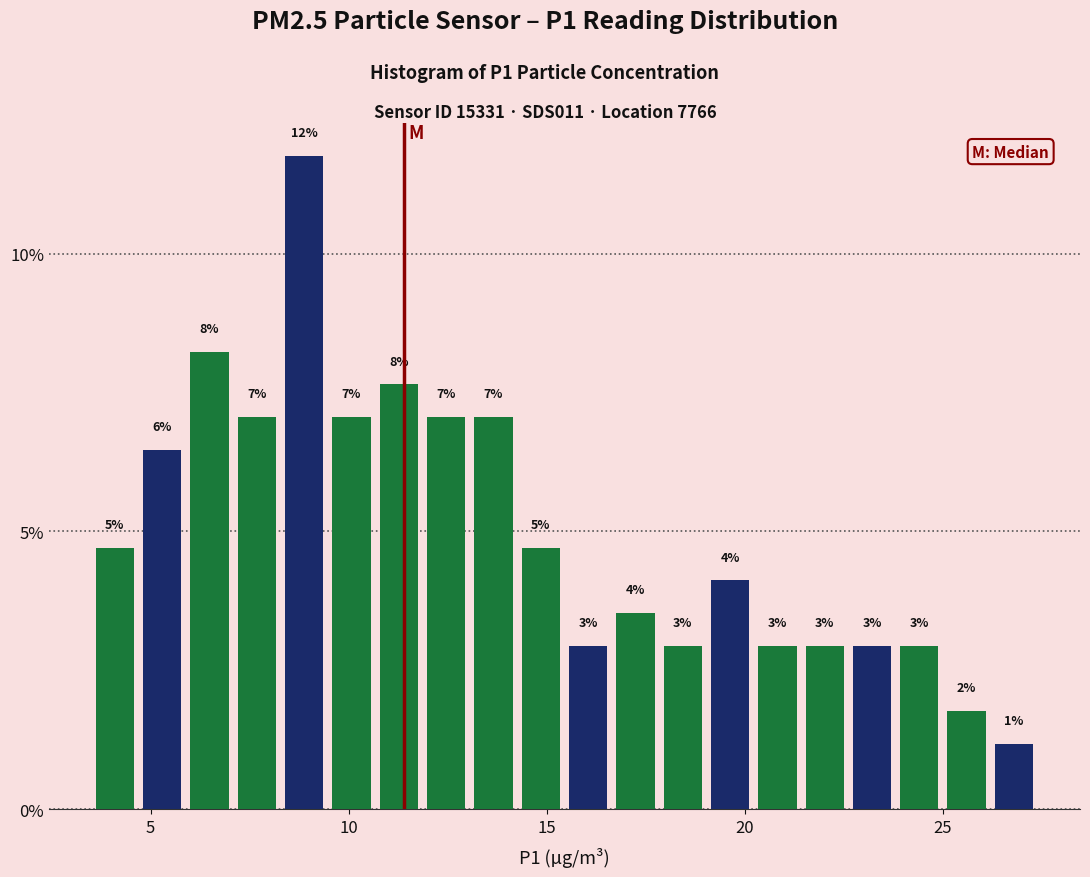

Read against the x-axis, roughly where is the centre of the tallest bar?

9.0